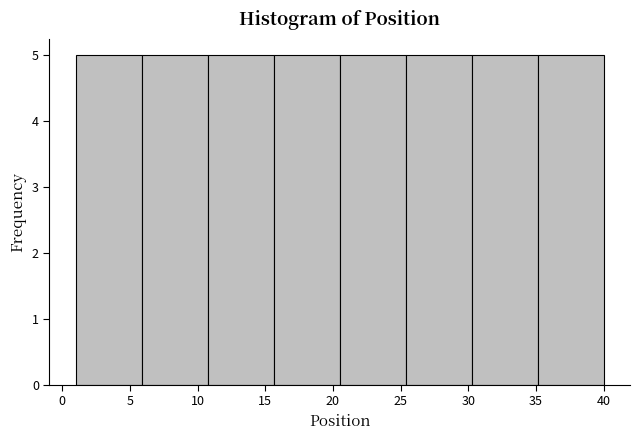

Reading left to right, transcribe this chart: for each bar, give the range it covers on the x-axis and its height. Neither the bar edges nor the heights are printed on the chart, so give them approximately, as read against the axes.

1.0 to 6.0: 5
6.0 to 11.0: 5
11.0 to 15.5: 5
15.5 to 20.5: 5
20.5 to 25.5: 5
25.5 to 30.5: 5
30.5 to 35.0: 5
35.0 to 40.0: 5